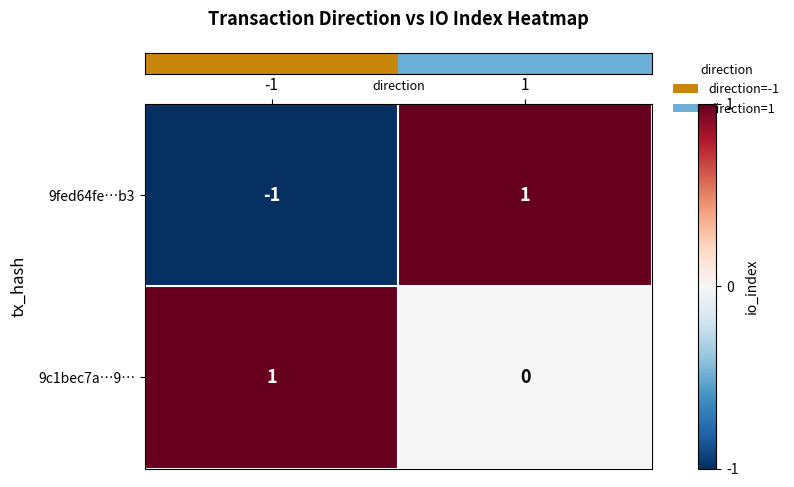

What is the smallest value displayed?

-1